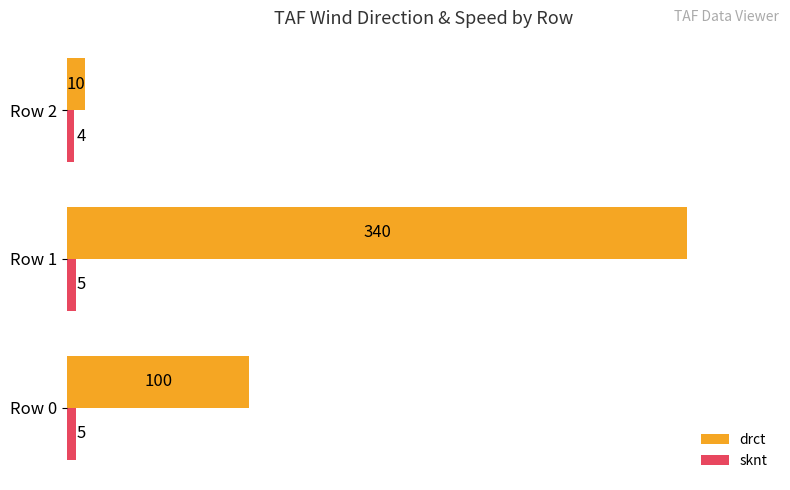

List the labels in order of drct value, largest first.

Row 1, Row 0, Row 2